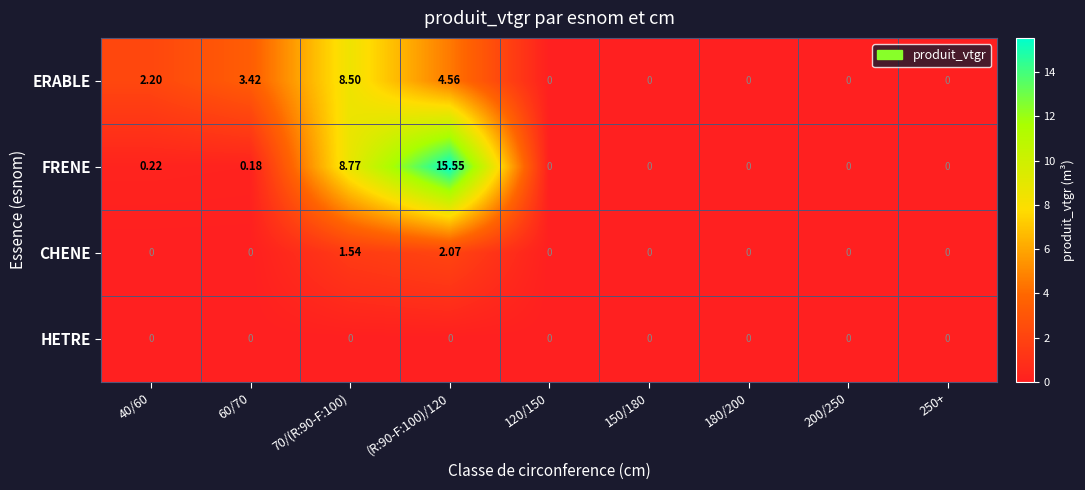

Rank the series at 70/(R:90-F:100) from highest to lowest value.

FRENE, ERABLE, CHENE, HETRE